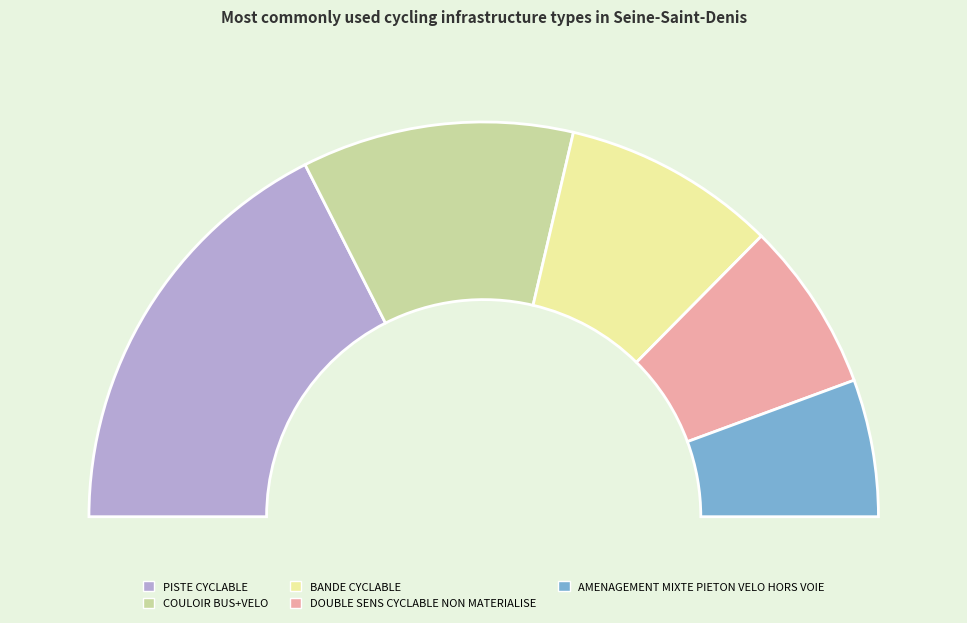

Combined, do DOUBLE SENS CYCLABLE NON MATERIALISE and BANDE CYCLABLE account for over 50%?

No